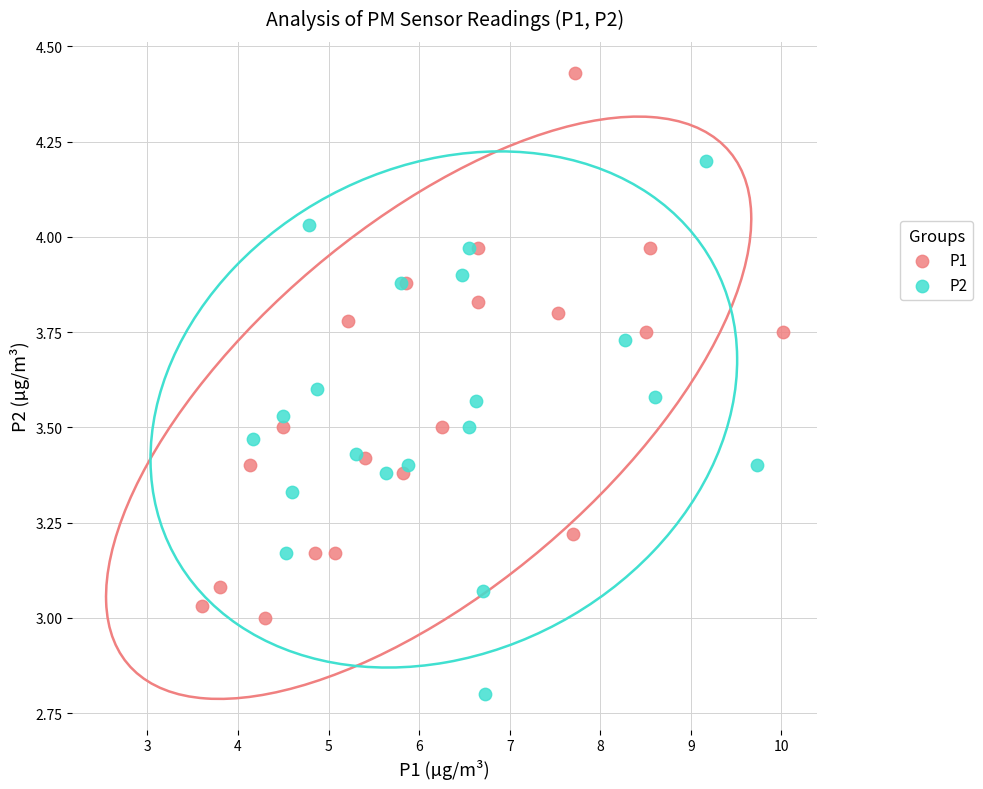

Which series contains the lowest Y value?

P2